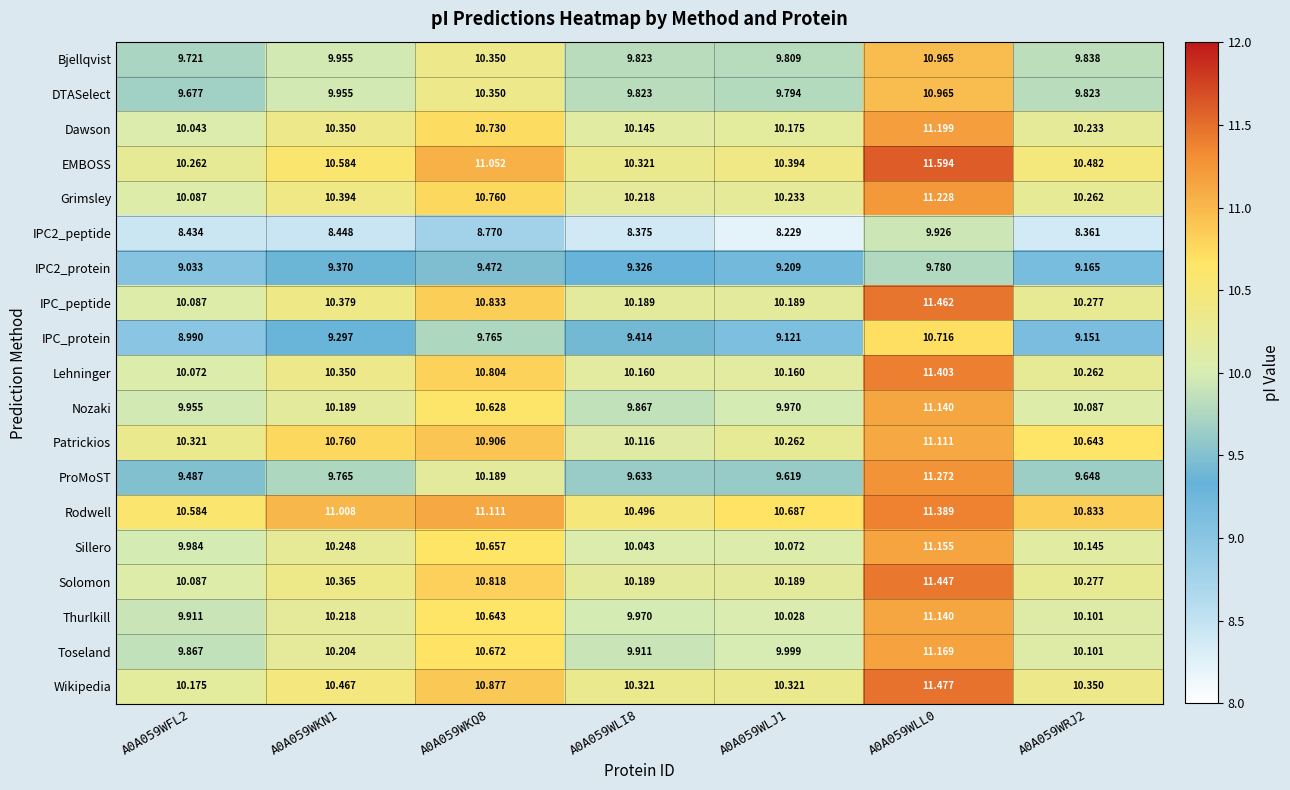

Between A0A059WFL2 and A0A059WKN1, which series saw the biggest shift?

Patrickios